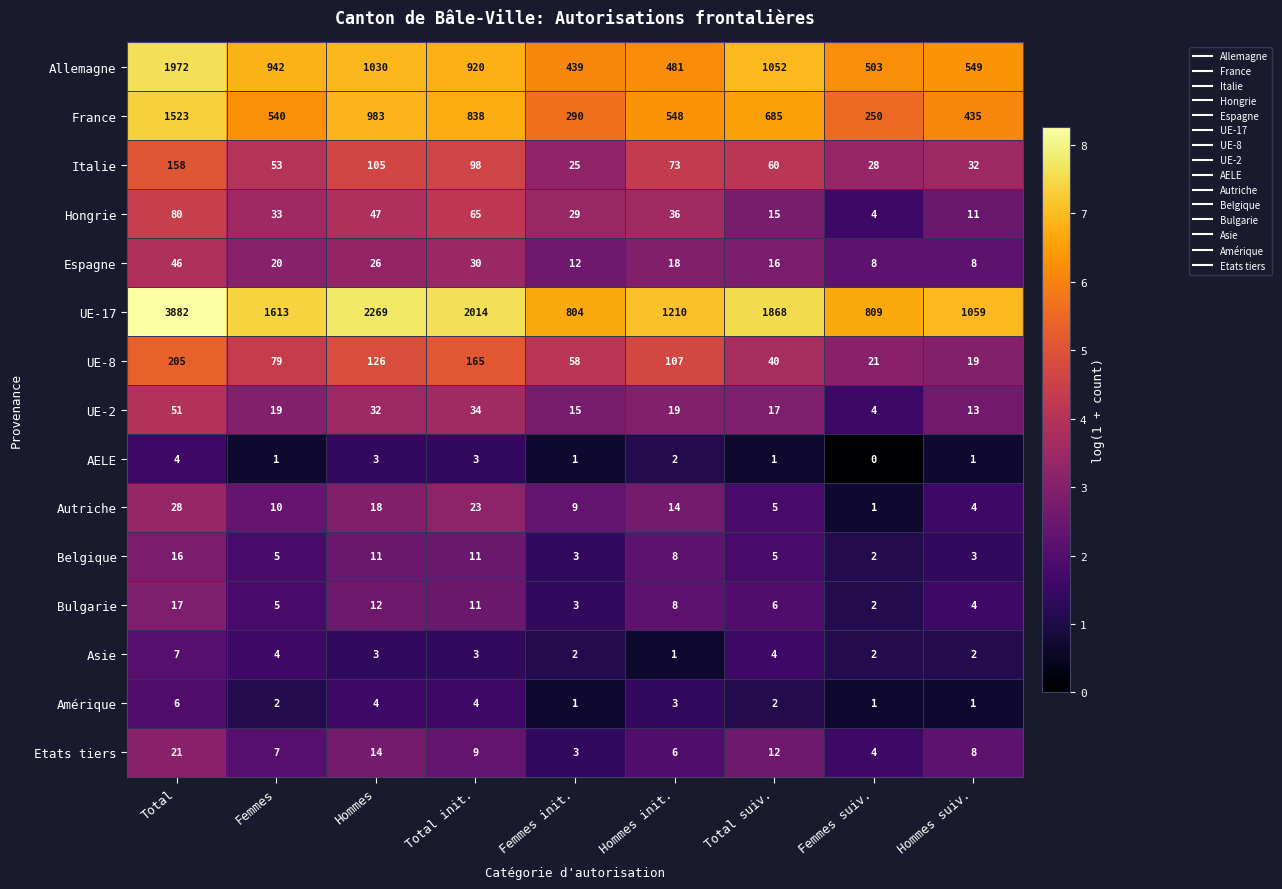

What is the maximum value shown in the chart?

3882